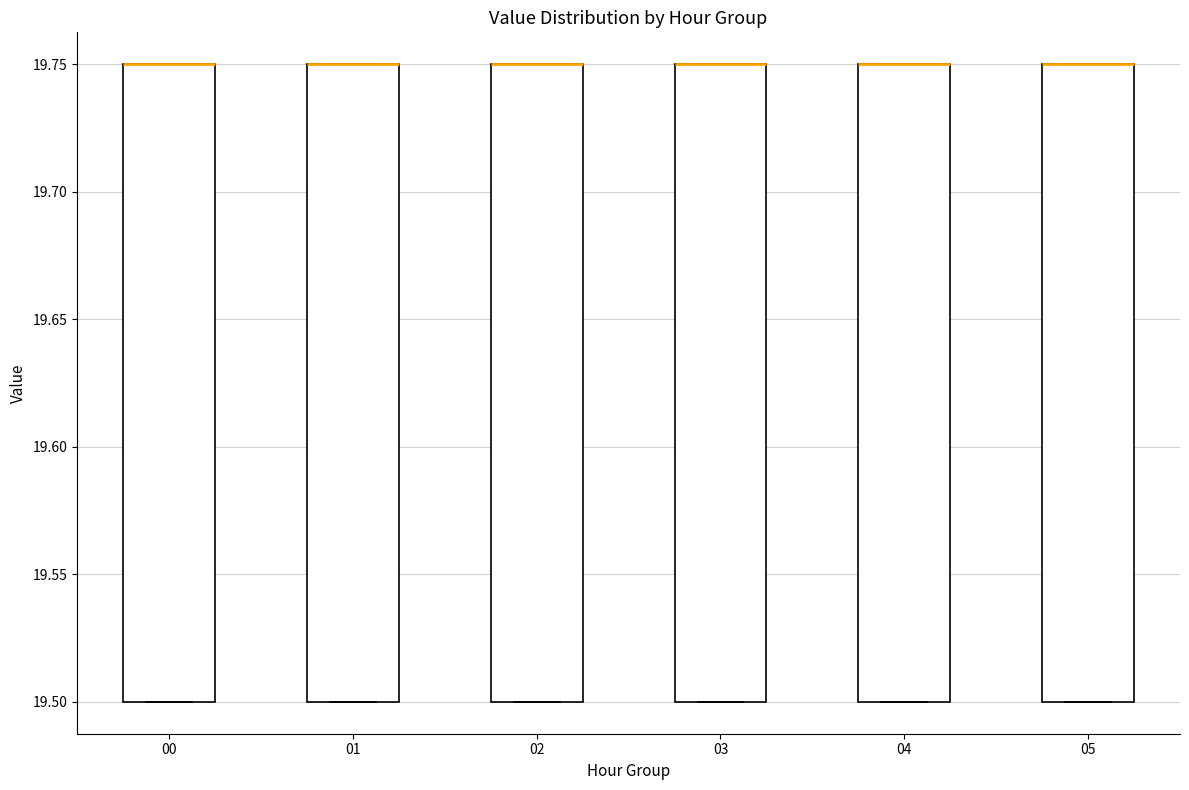

Where is the lower edge of the box at x = 01 on the y-axis? The values are not printed on the chart, so give them approximately, as read against the axis.

19.50